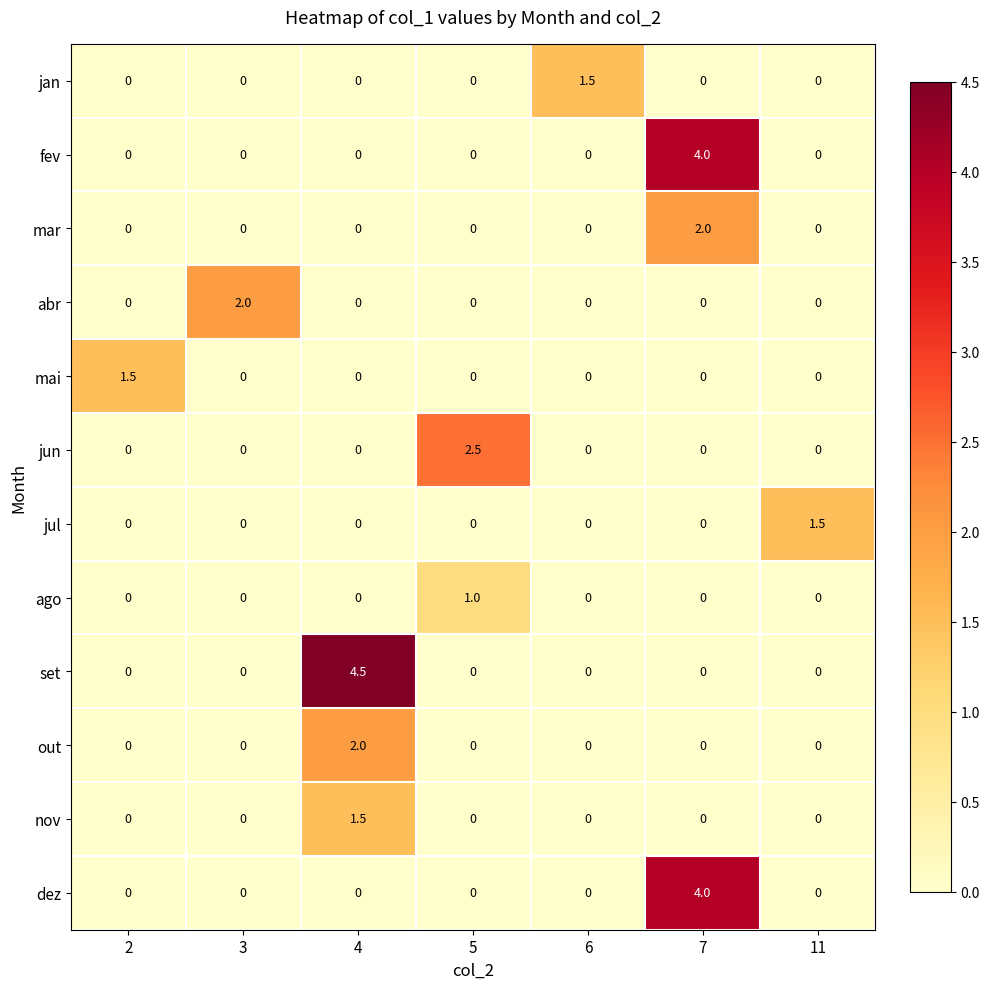

Which category has the highest value across all series?

4